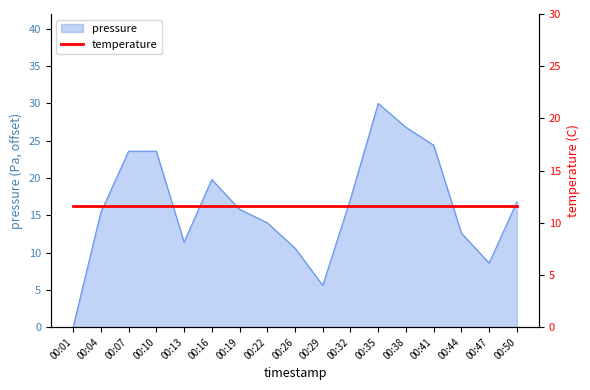

List the labels in order of value, smallest first.

00:01, 00:29, 00:47, 00:26, 00:13, 00:44, 00:22, 00:04, 00:19, 00:50, 00:32, 00:16, 00:07, 00:10, 00:41, 00:38, 00:35